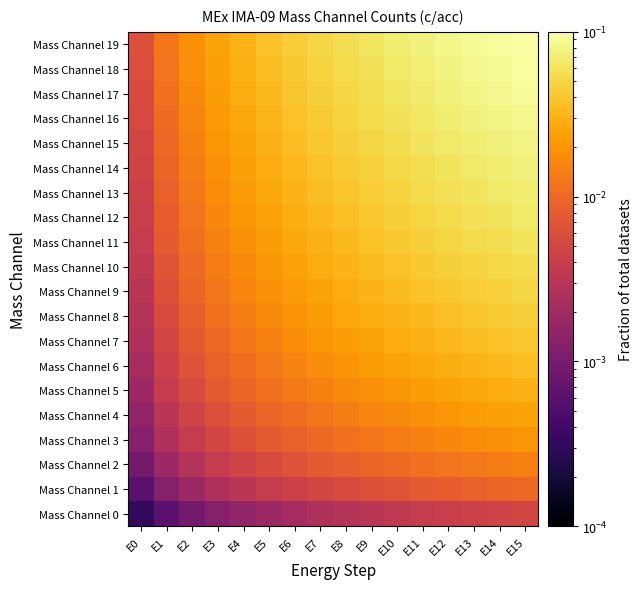

Reading right to left, what are all the values shown in this chart?

Mass Channel 0: E15=0.0	E14=0.0	E13=0.0	E12=0.0	E11=0.0	E10=0.0	E9=0.0	E8=0.0	E7=0.0	E6=0.0	E5=0.0	E4=0.0	E3=0.0	E2=0.0	E1=0.0	E0=0.0
Mass Channel 1: E15=0.0	E14=0.0	E13=0.0	E12=0.0	E11=0.0	E10=0.0	E9=0.0	E8=0.0	E7=0.0	E6=0.0	E5=0.0	E4=0.0	E3=0.0	E2=0.0	E1=0.0	E0=0.0
Mass Channel 2: E15=0.0	E14=0.0	E13=0.0	E12=0.0	E11=0.0	E10=0.0	E9=0.0	E8=0.0	E7=0.0	E6=0.0	E5=0.0	E4=0.0	E3=0.0	E2=0.0	E1=0.0	E0=0.0
Mass Channel 3: E15=0.0	E14=0.0	E13=0.0	E12=0.0	E11=0.0	E10=0.0	E9=0.0	E8=0.0	E7=0.0	E6=0.0	E5=0.0	E4=0.0	E3=0.0	E2=0.0	E1=0.0	E0=0.0
Mass Channel 4: E15=0.0	E14=0.0	E13=0.0	E12=0.0	E11=0.0	E10=0.0	E9=0.0	E8=0.0	E7=0.0	E6=0.0	E5=0.0	E4=0.0	E3=0.0	E2=0.0	E1=0.0	E0=0.0
Mass Channel 5: E15=0.0	E14=0.0	E13=0.0	E12=0.0	E11=0.0	E10=0.0	E9=0.0	E8=0.0	E7=0.0	E6=0.0	E5=0.0	E4=0.0	E3=0.0	E2=0.0	E1=0.0	E0=0.0
Mass Channel 6: E15=0.0	E14=0.0	E13=0.0	E12=0.0	E11=0.0	E10=0.0	E9=0.0	E8=0.0	E7=0.0	E6=0.0	E5=0.0	E4=0.0	E3=0.0	E2=0.0	E1=0.0	E0=0.0
Mass Channel 7: E15=0.0	E14=0.0	E13=0.0	E12=0.0	E11=0.0	E10=0.0	E9=0.0	E8=0.0	E7=0.0	E6=0.0	E5=0.0	E4=0.0	E3=0.0	E2=0.0	E1=0.0	E0=0.0
Mass Channel 8: E15=0.0	E14=0.0	E13=0.0	E12=0.0	E11=0.0	E10=0.0	E9=0.0	E8=0.0	E7=0.0	E6=0.0	E5=0.0	E4=0.0	E3=0.0	E2=0.0	E1=0.0	E0=0.0
Mass Channel 9: E15=0.1	E14=0.0	E13=0.0	E12=0.0	E11=0.0	E10=0.0	E9=0.0	E8=0.0	E7=0.0	E6=0.0	E5=0.0	E4=0.0	E3=0.0	E2=0.0	E1=0.0	E0=0.0
Mass Channel 10: E15=0.1	E14=0.1	E13=0.0	E12=0.0	E11=0.0	E10=0.0	E9=0.0	E8=0.0	E7=0.0	E6=0.0	E5=0.0	E4=0.0	E3=0.0	E2=0.0	E1=0.0	E0=0.0
Mass Channel 11: E15=0.1	E14=0.1	E13=0.1	E12=0.0	E11=0.0	E10=0.0	E9=0.0	E8=0.0	E7=0.0	E6=0.0	E5=0.0	E4=0.0	E3=0.0	E2=0.0	E1=0.0	E0=0.0
Mass Channel 12: E15=0.1	E14=0.1	E13=0.1	E12=0.1	E11=0.0	E10=0.0	E9=0.0	E8=0.0	E7=0.0	E6=0.0	E5=0.0	E4=0.0	E3=0.0	E2=0.0	E1=0.0	E0=0.0
Mass Channel 13: E15=0.1	E14=0.1	E13=0.1	E12=0.1	E11=0.1	E10=0.0	E9=0.0	E8=0.0	E7=0.0	E6=0.0	E5=0.0	E4=0.0	E3=0.0	E2=0.0	E1=0.0	E0=0.0
Mass Channel 14: E15=0.1	E14=0.1	E13=0.1	E12=0.1	E11=0.1	E10=0.1	E9=0.0	E8=0.0	E7=0.0	E6=0.0	E5=0.0	E4=0.0	E3=0.0	E2=0.0	E1=0.0	E0=0.0
Mass Channel 15: E15=0.1	E14=0.1	E13=0.1	E12=0.1	E11=0.1	E10=0.1	E9=0.1	E8=0.0	E7=0.0	E6=0.0	E5=0.0	E4=0.0	E3=0.0	E2=0.0	E1=0.0	E0=0.0
Mass Channel 16: E15=0.1	E14=0.1	E13=0.1	E12=0.1	E11=0.1	E10=0.1	E9=0.1	E8=0.0	E7=0.0	E6=0.0	E5=0.0	E4=0.0	E3=0.0	E2=0.0	E1=0.0	E0=0.0
Mass Channel 17: E15=0.1	E14=0.1	E13=0.1	E12=0.1	E11=0.1	E10=0.1	E9=0.1	E8=0.1	E7=0.0	E6=0.0	E5=0.0	E4=0.0	E3=0.0	E2=0.0	E1=0.0	E0=0.0
Mass Channel 18: E15=0.1	E14=0.1	E13=0.1	E12=0.1	E11=0.1	E10=0.1	E9=0.1	E8=0.1	E7=0.0	E6=0.0	E5=0.0	E4=0.0	E3=0.0	E2=0.0	E1=0.0	E0=0.0
Mass Channel 19: E15=0.1	E14=0.1	E13=0.1	E12=0.1	E11=0.1	E10=0.1	E9=0.1	E8=0.1	E7=0.1	E6=0.0	E5=0.0	E4=0.0	E3=0.0	E2=0.0	E1=0.0	E0=0.0